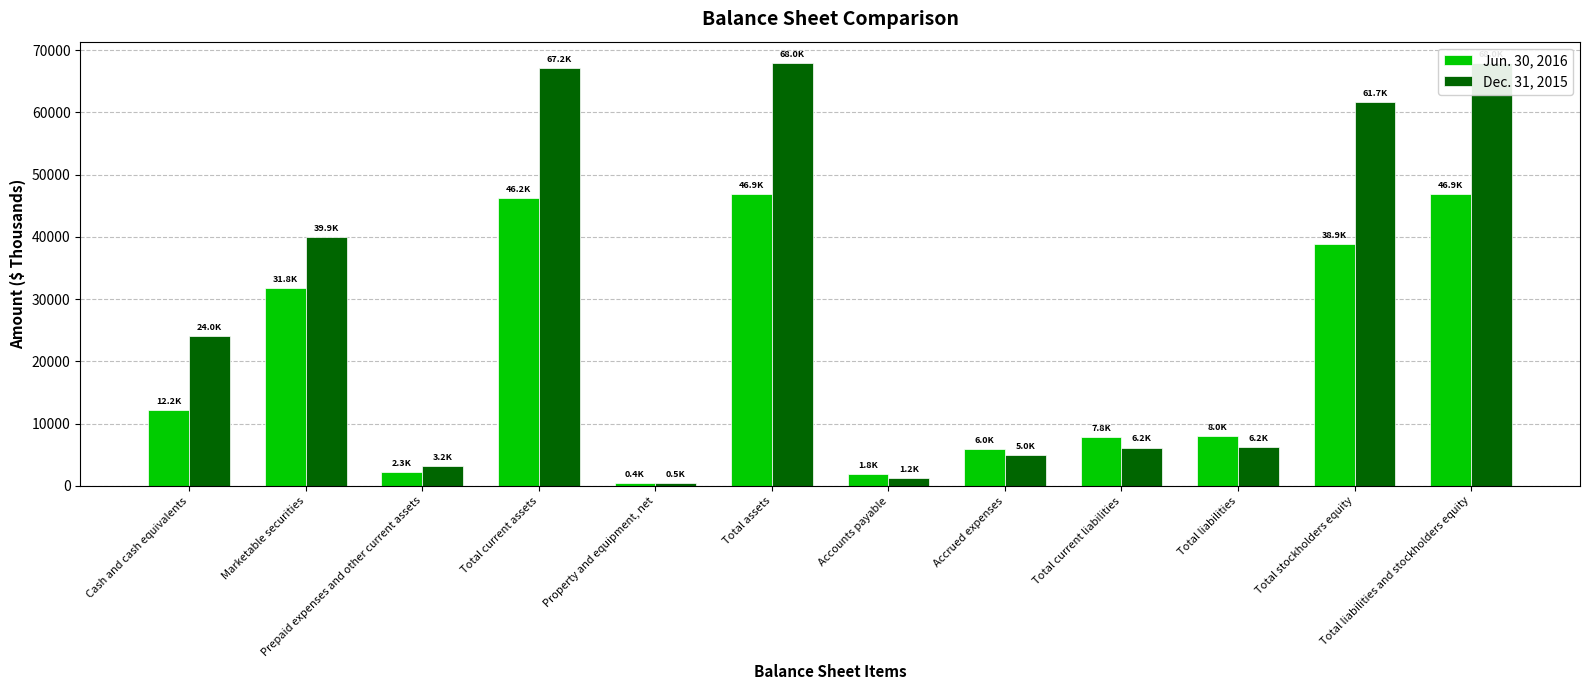

What is the label of the 5th bar from the left?

Property and equipment, net